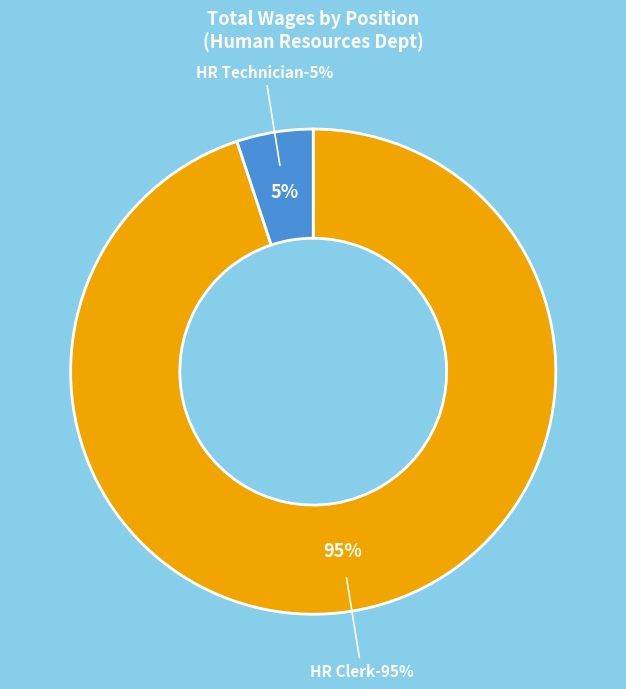

Does Human Resources Technician represent more than half of the total?

No